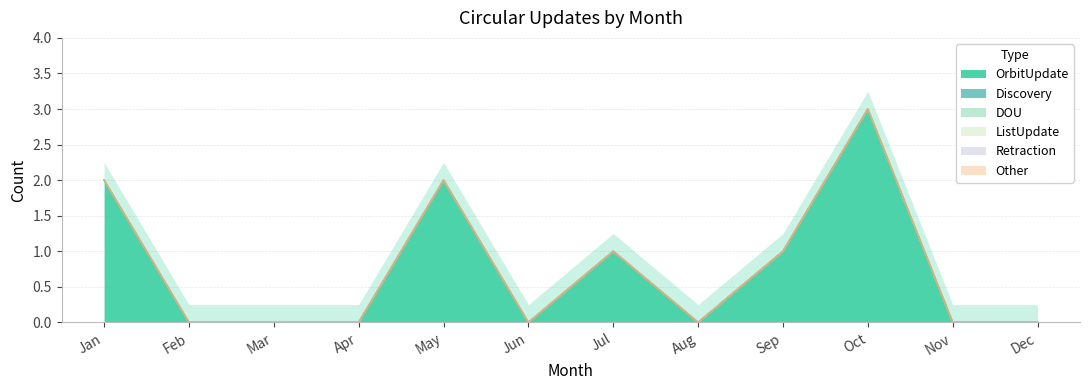

What is the maximum value shown in the chart?

3